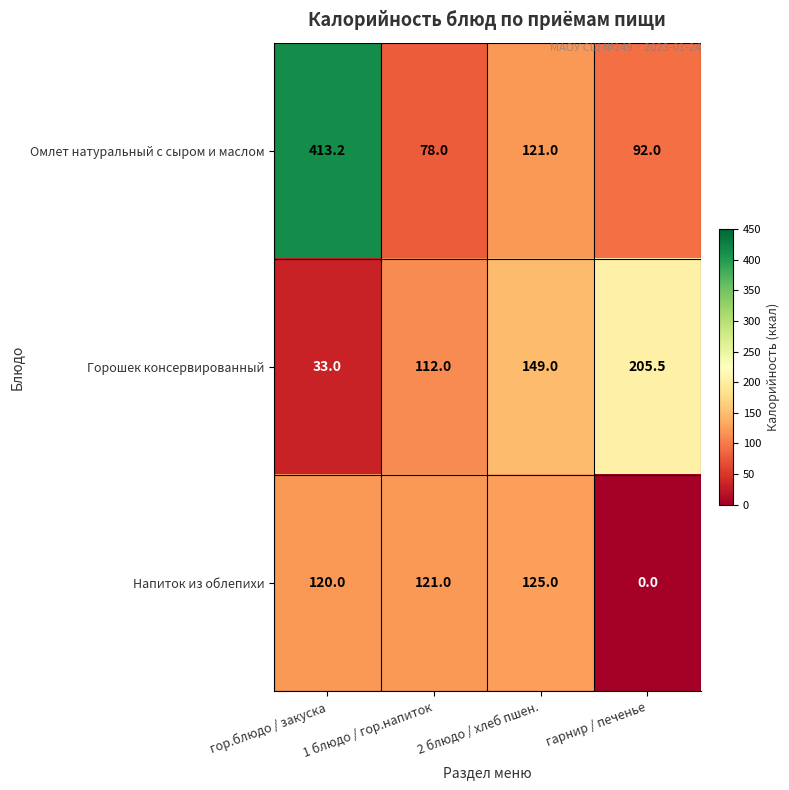

List the series in order of their peak value, lowest first.

Напиток из облепихи, Горошек консервированный, Омлет натуральный с сыром и маслом